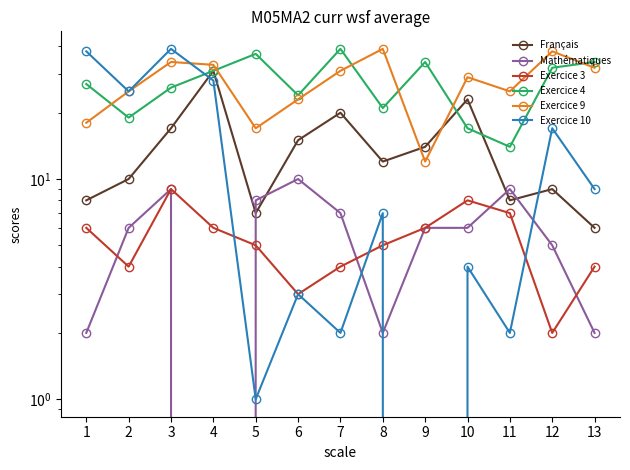

Which has a higher value, 5 or 7?

7